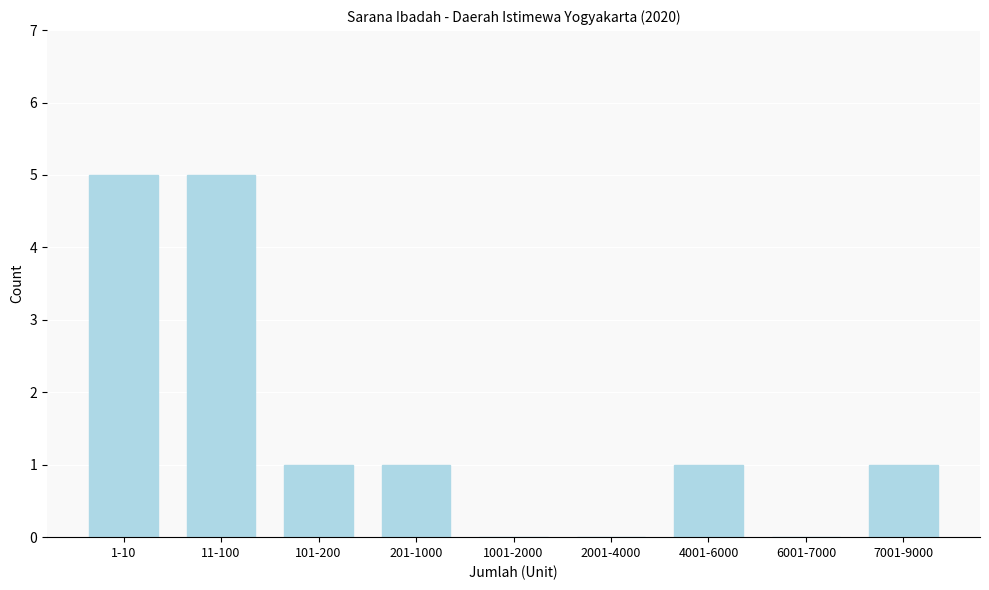

What is the sum of all values?

14